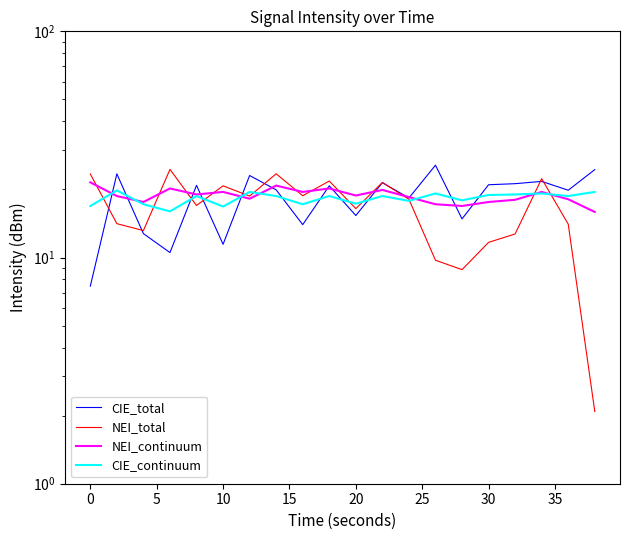

How many lines are shown in the chart?

4